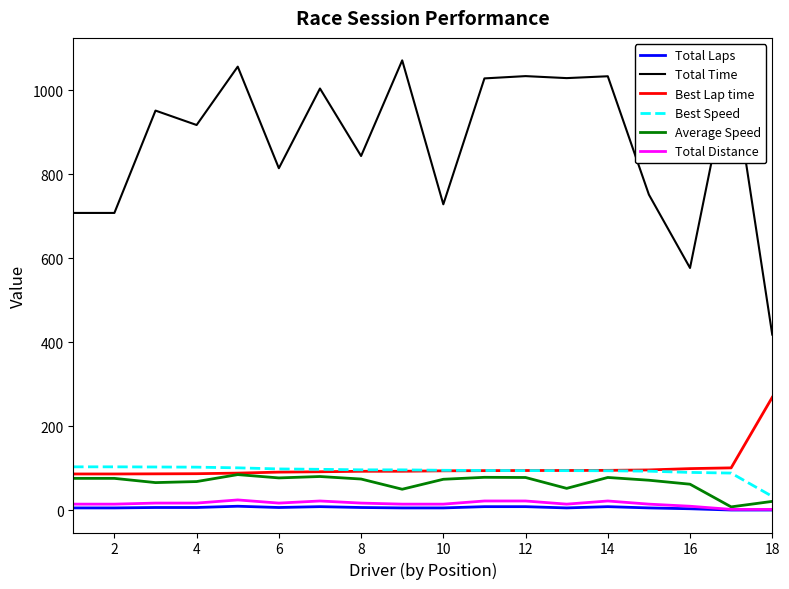

Which series has the widest spread of values?

Total Time